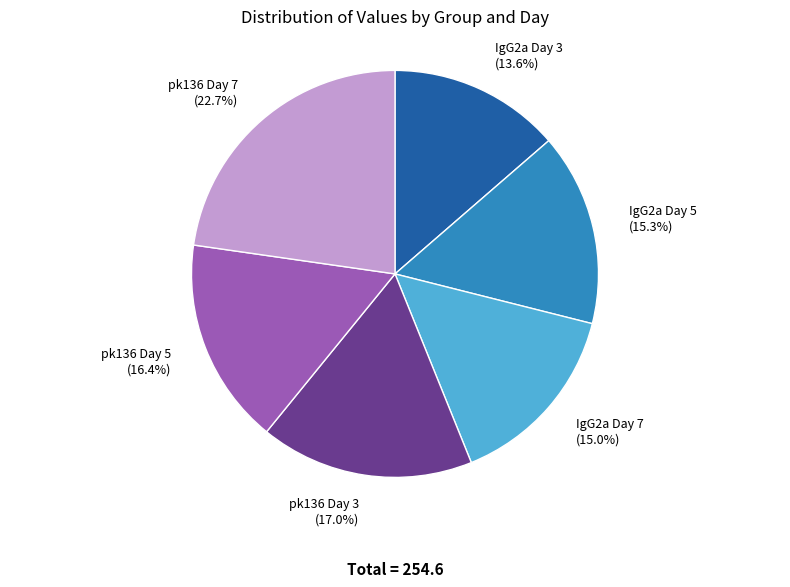

Approximately how many times larger is the value at IgG2a Day 7 compared to IgG2a Day 3?

1.1